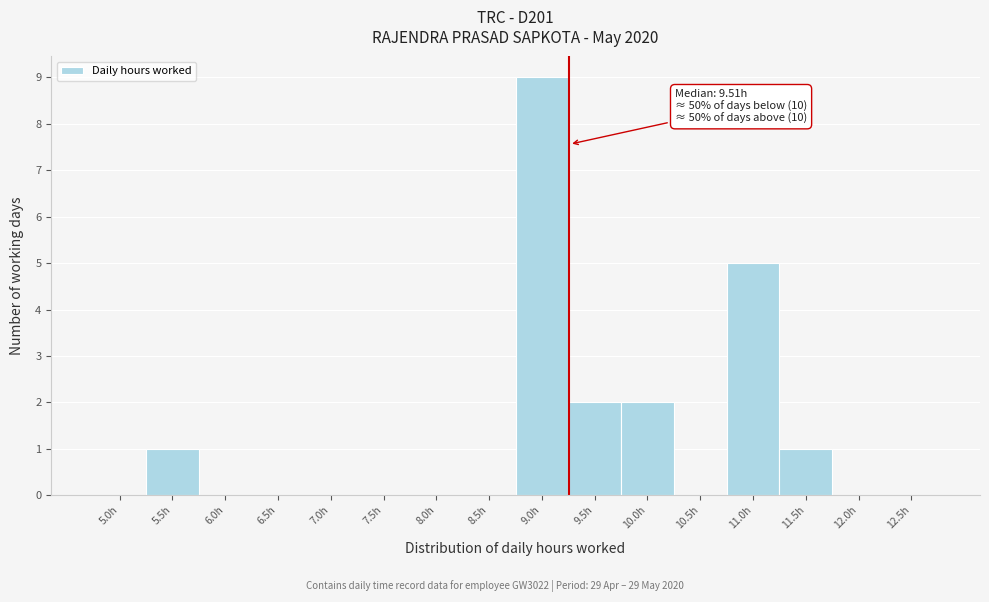

Reading left to right, what are all the values shown in this chart?

5.0h=0	5.5h=1	6.0h=0	6.5h=0	7.0h=0	7.5h=0	8.0h=0	8.5h=0	9.0h=9	9.5h=2	10.0h=2	10.5h=0	11.0h=5	11.5h=1	12.0h=0	12.5h=0